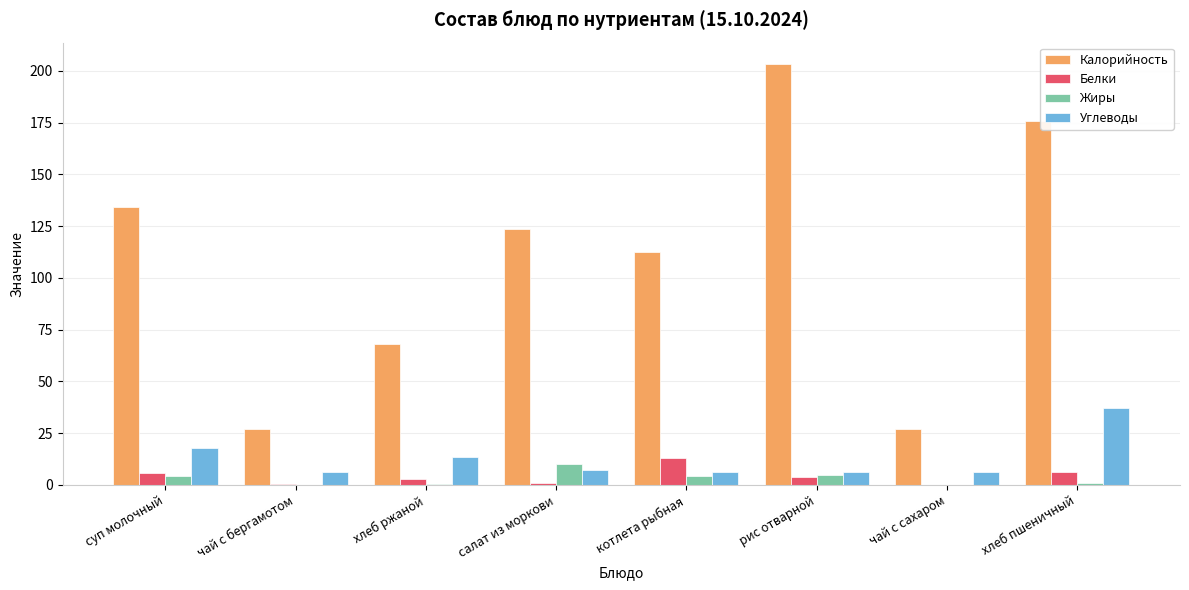

What is the total value across all series at суп молочный?

162.1